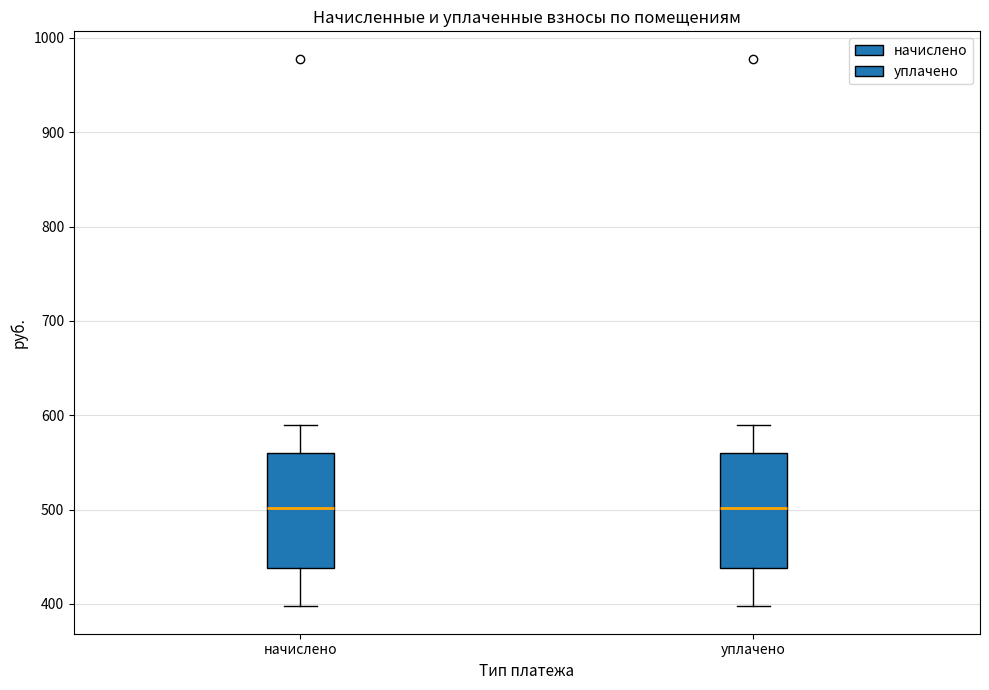

Reading left to right, transcribe this box plot: for each box, give where its median line is, the range the box spans, and where its two whiskers end, as read against the y-axis. The values are not printed on the chart, so give them approximately, as read against the axis.

начислено: median 500, box 440 to 560, whiskers 400 to 590
уплачено: median 500, box 440 to 560, whiskers 400 to 590